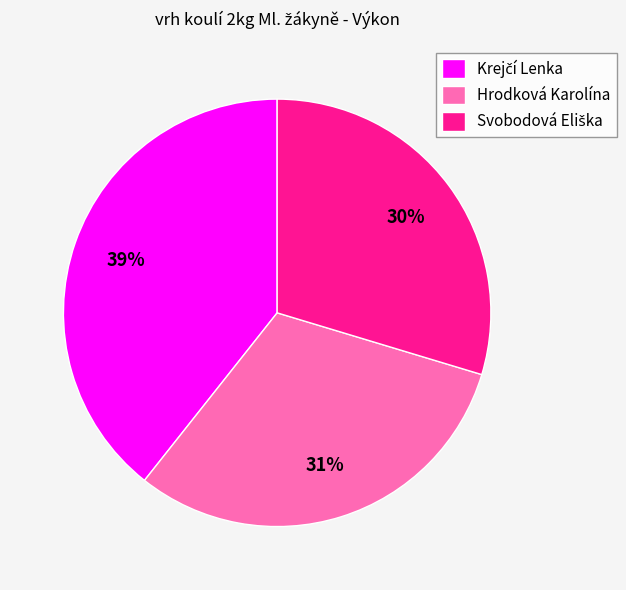

True or false: Hrodková Karolína accounts for 31% of the total.

True